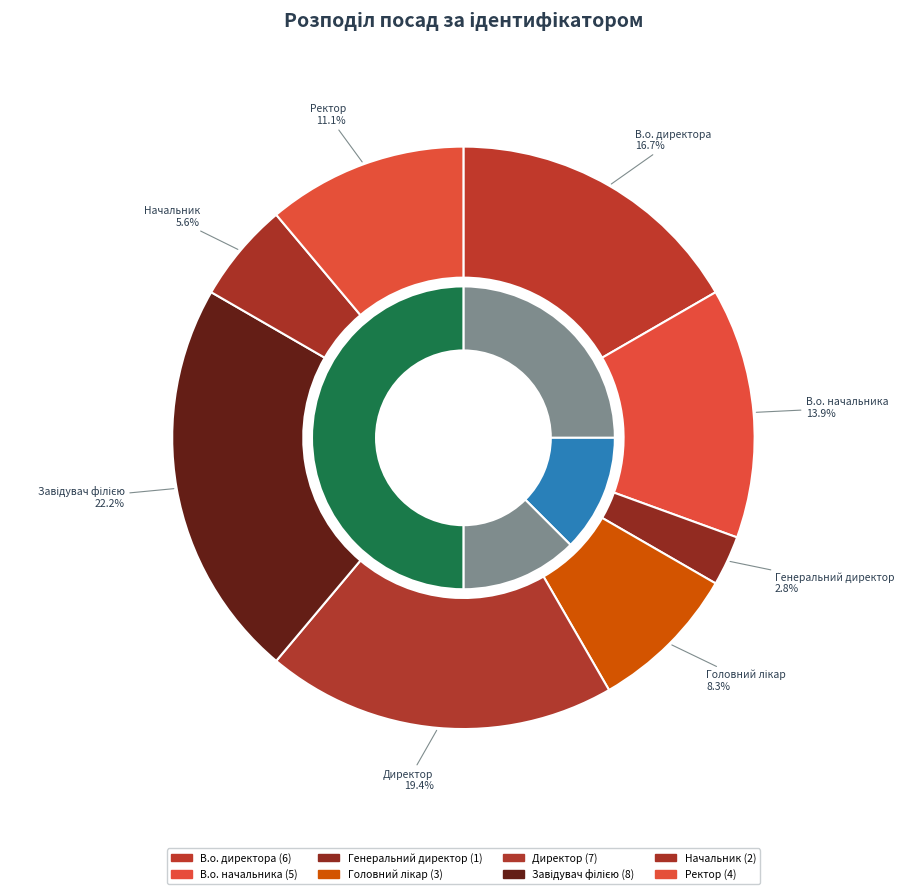

To the nearest percent, what is the average slice percentage?

12%